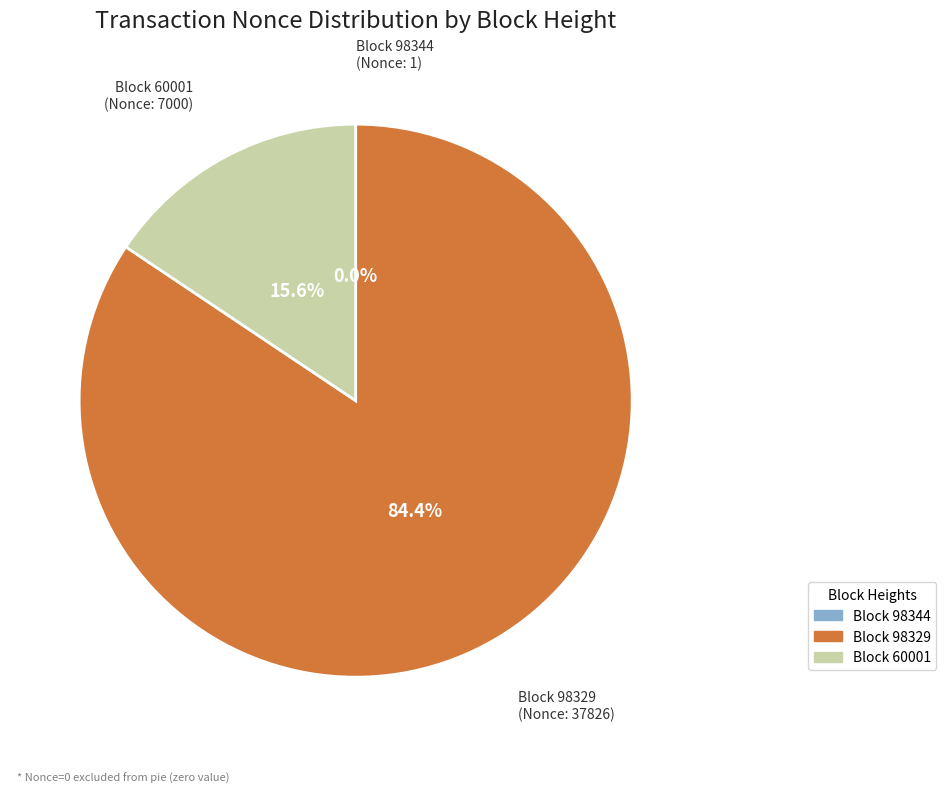

Is there a majority slice in this chart?

Yes